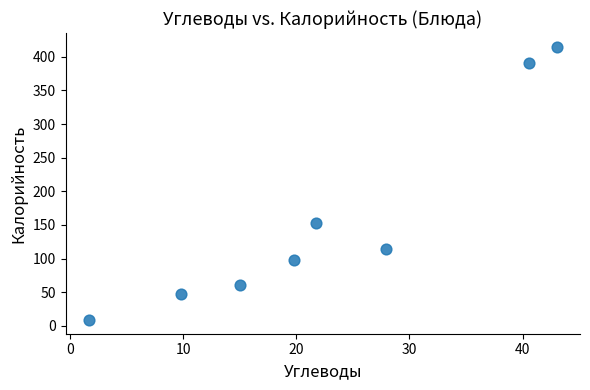

What Y value in the scatter plot is closest to 211?

152.6